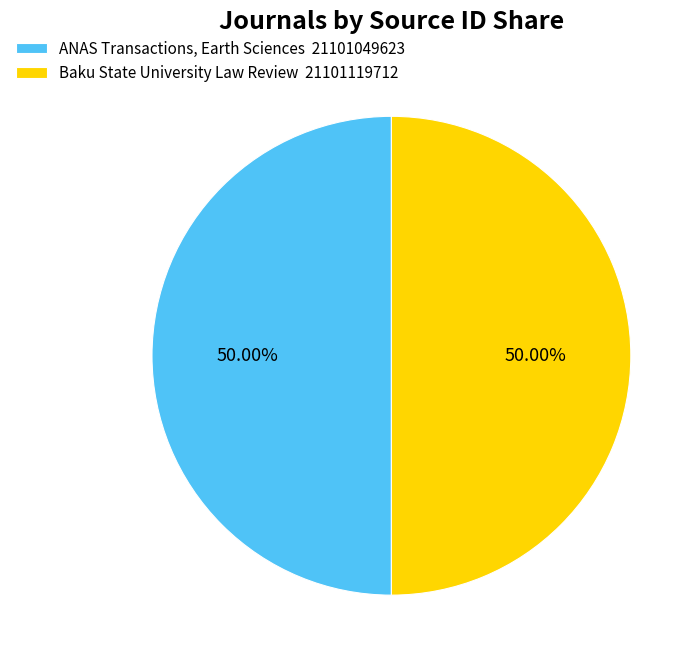

What is the ratio of the value at ANAS Transactions, Earth Sciences 21101049623 to the value at Baku State University Law Review 21101119712?

1.0